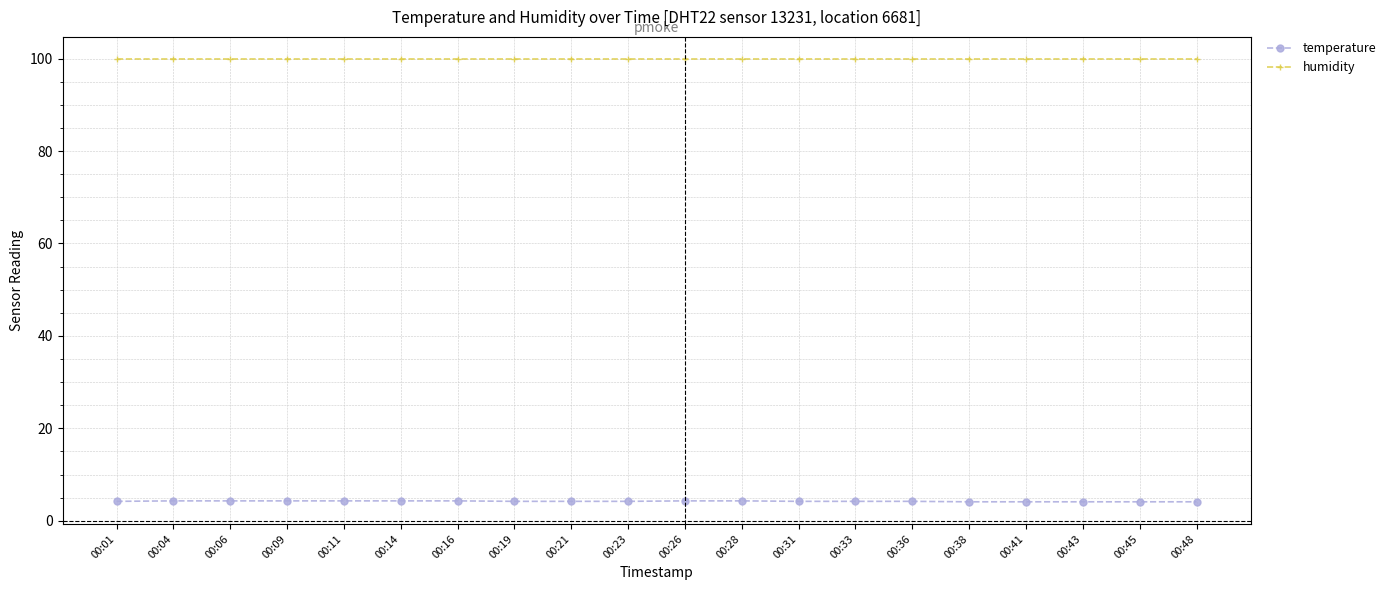

What is the average value of the temperature series?

4.2